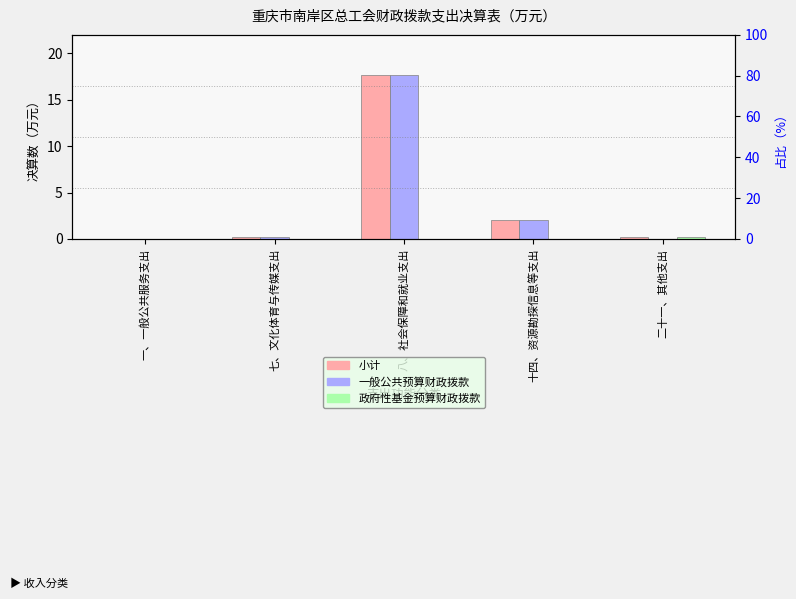

What is the sum of all 小计 values?

20.1